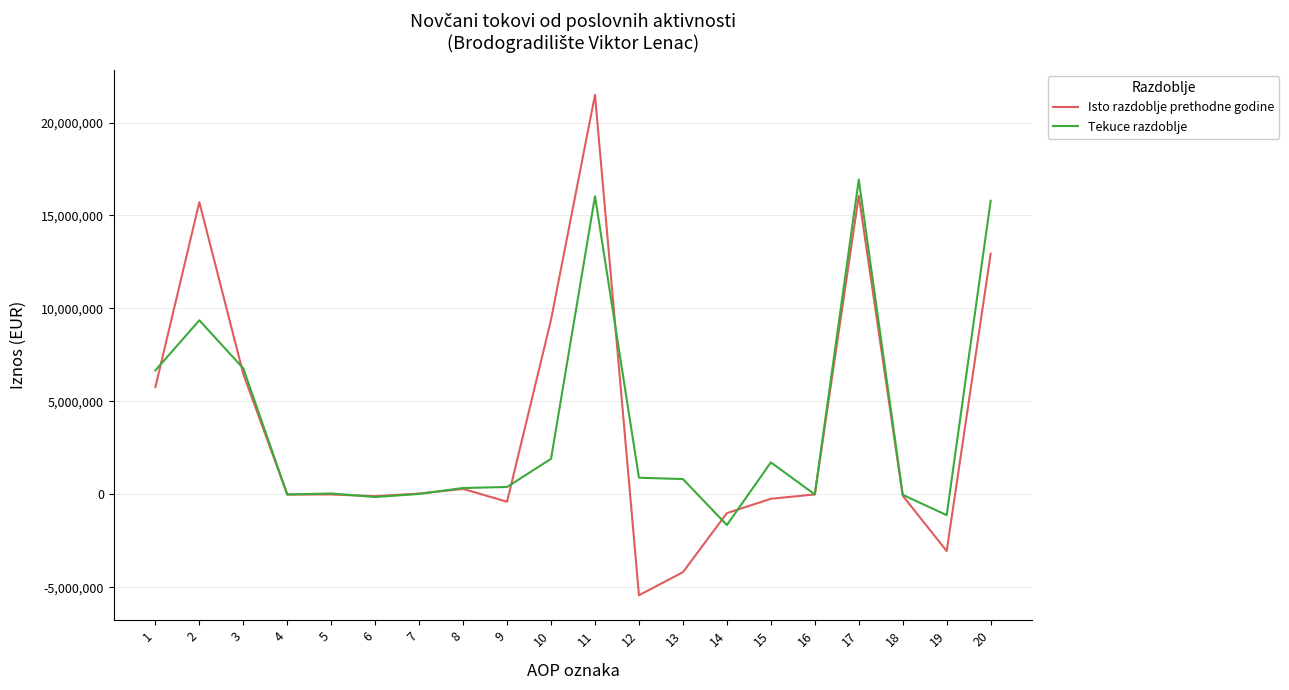

Is it true that Tekuce razdoblje equals 6777437 at 3?

True